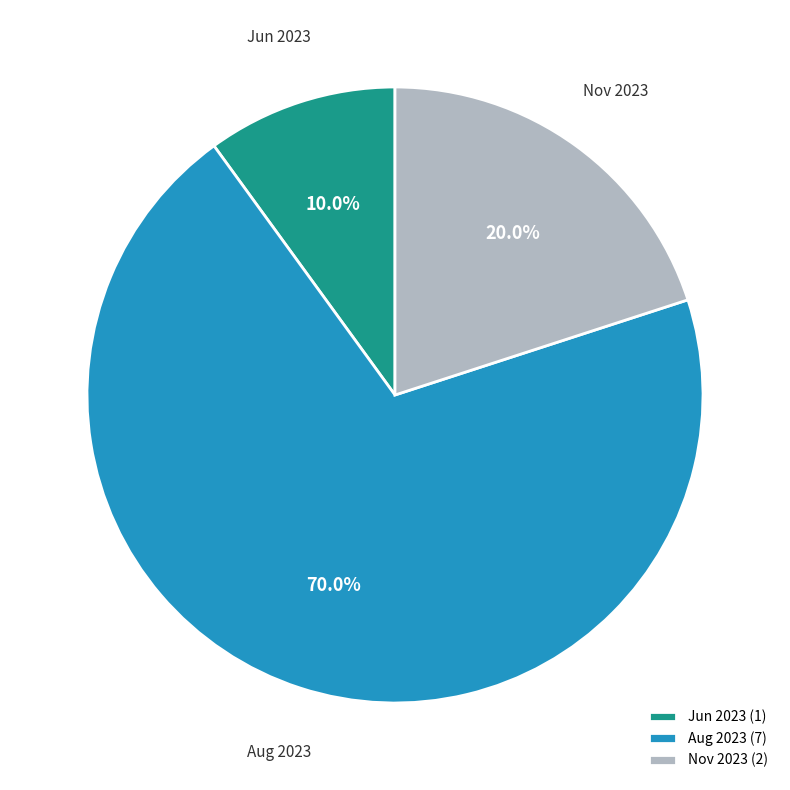

To the nearest percent, what is the difference between the largest and smallest slice percentages?

60%